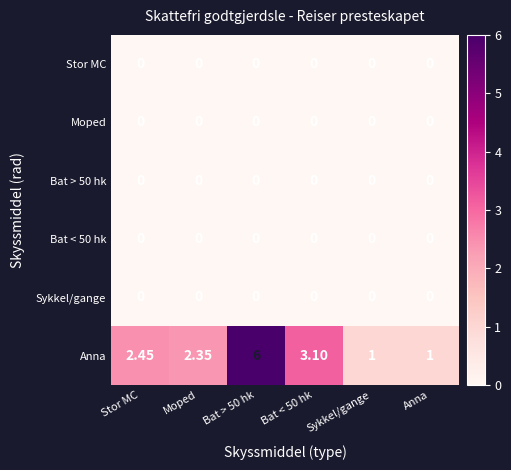

Which series has the largest range (max minus min)?

Anna